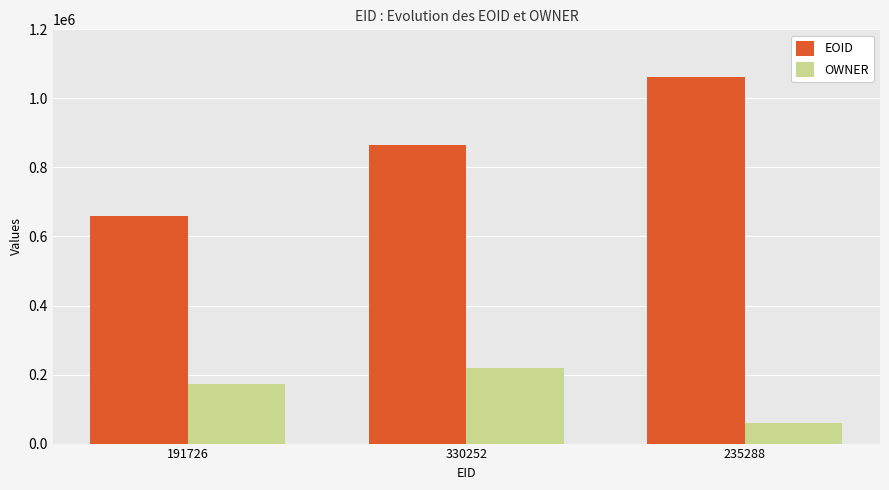

Count the OWNER values in the range 60062 to 219488.

3